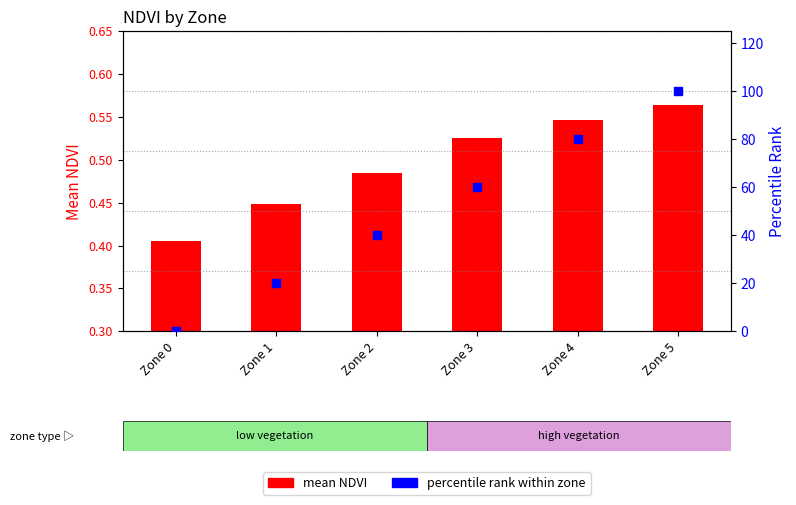

Which series contains the lowest Y value?

percentile rank within zone